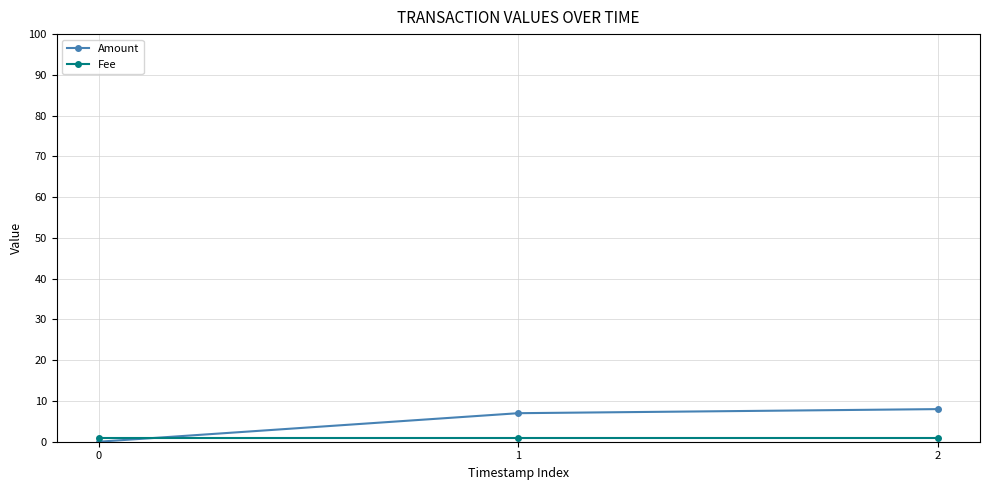

Reading right to left, what are all the values shown in this chart?

Amount: 8	7	0
Fee: 1	1	1